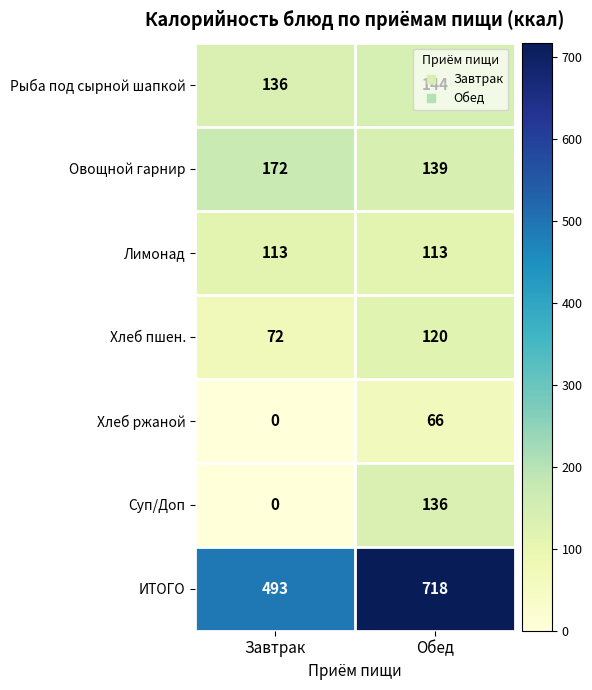

The value of Хлеб ржаной at Завтрак is 0. True or false?

True